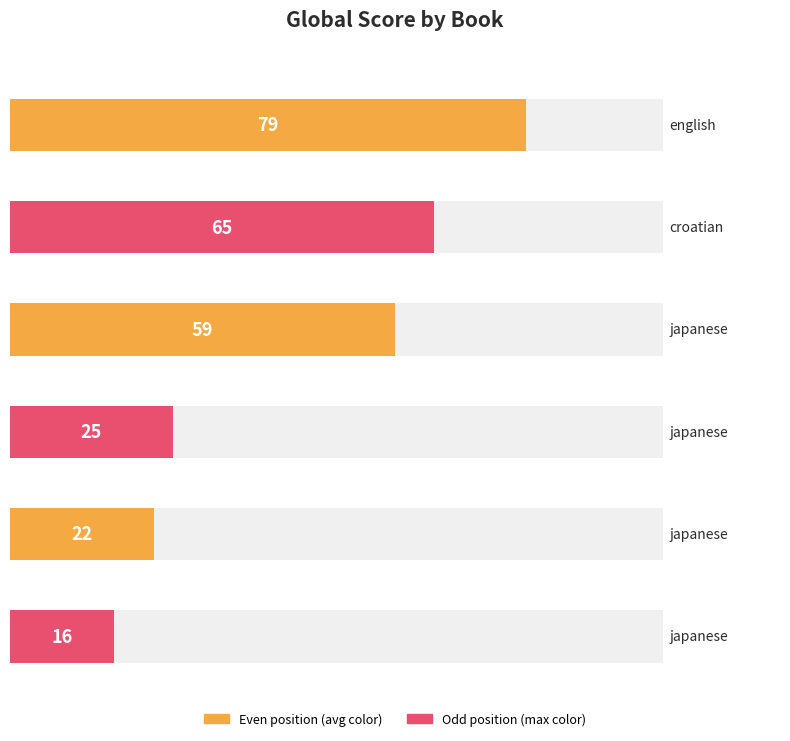

What is the minimum value shown in the chart?

16